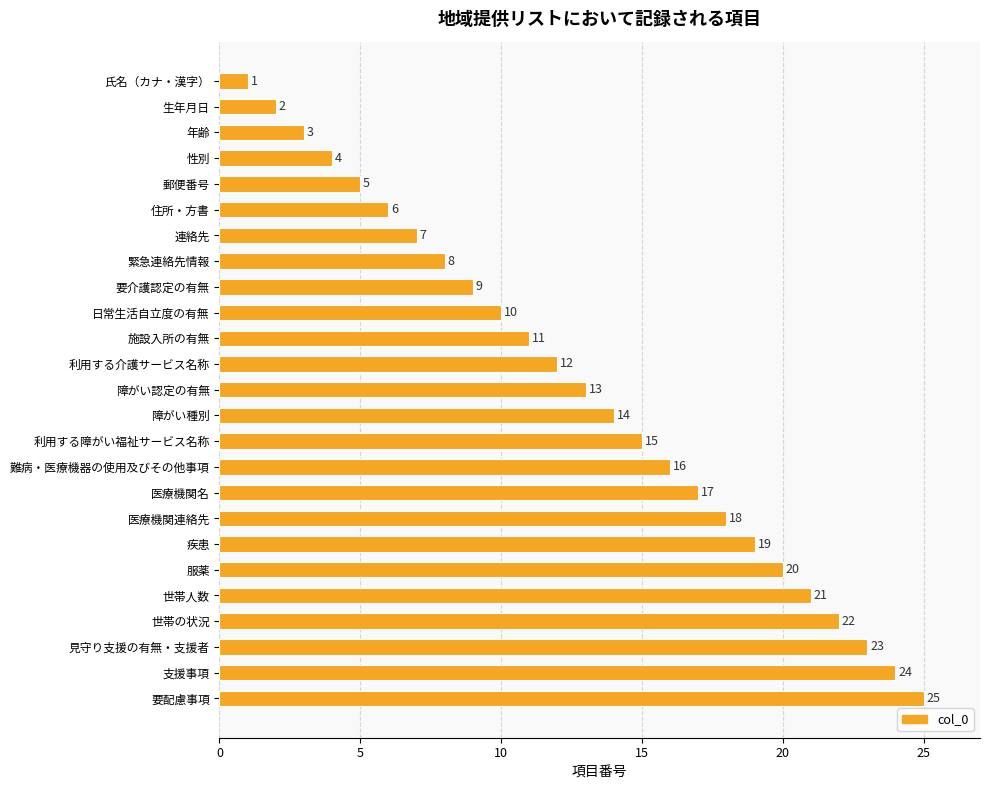

What is the difference between the values at 要介護認定の有無 and 世帯の状況?

13